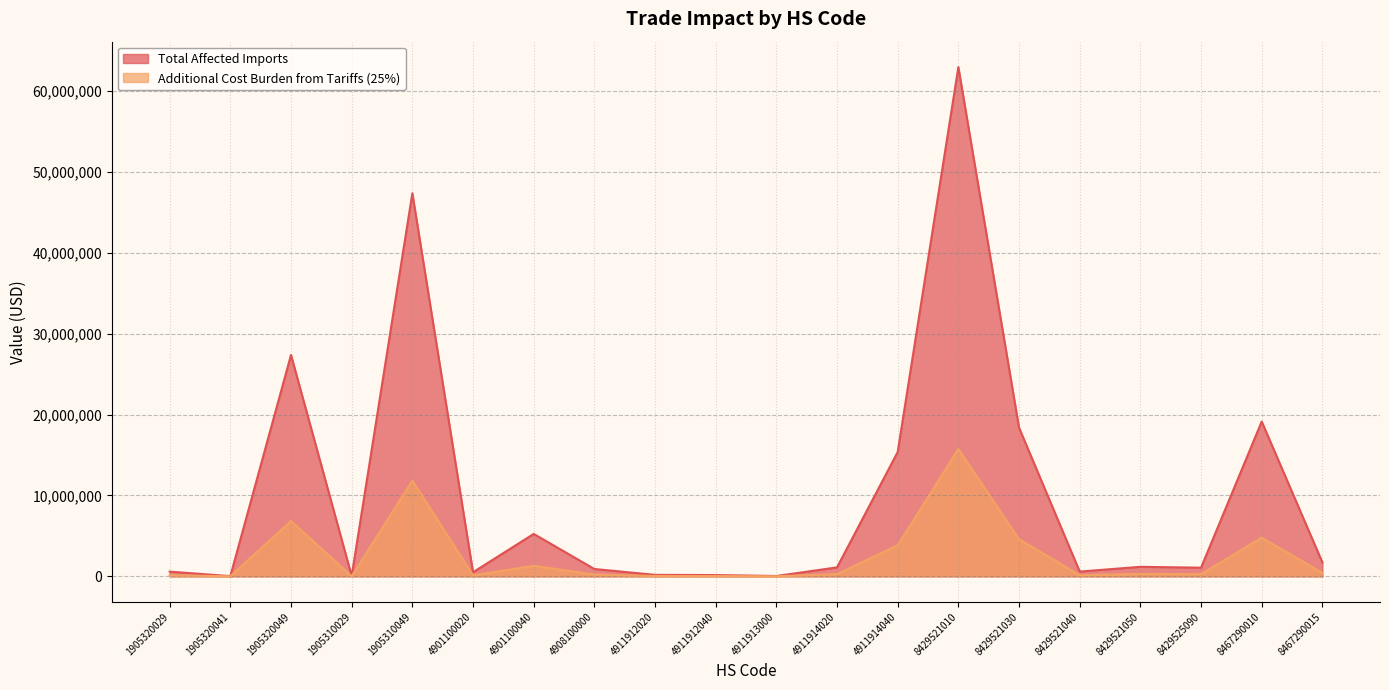

Which series has the largest total across all categories?

Total Affected Imports